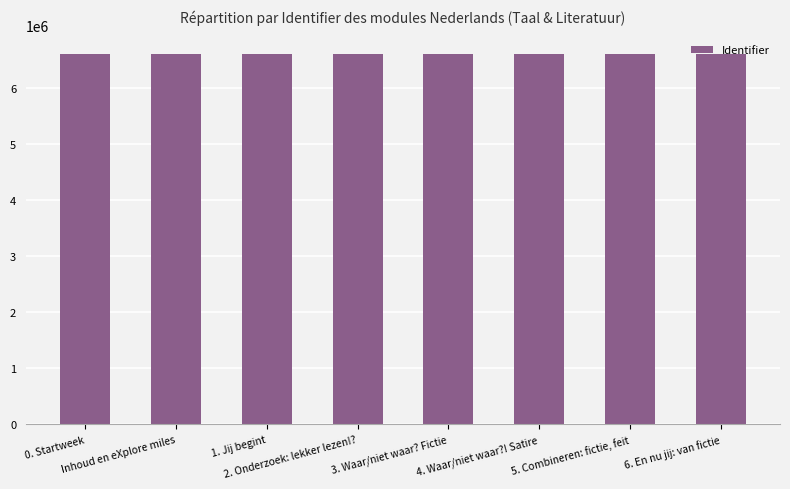

List the labels in order of value, largest first.

Inhoud en eXplore miles, 5. Combineren: fictie, feit, 1. Jij begint, 6. En nu jij: van fictie, 4. Waar/niet waar?! Satire, 3. Waar/niet waar? Fictie, 2. Onderzoek: lekker lezen!?, 0. Startweek